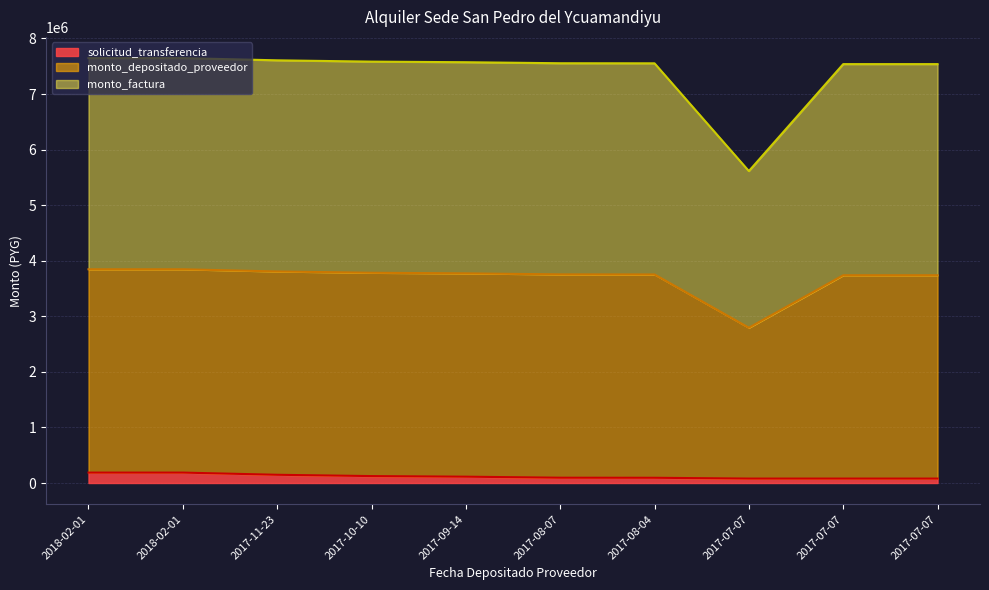

True or false: monto_depositado_proveedor and monto_factura intersect in this chart.

False